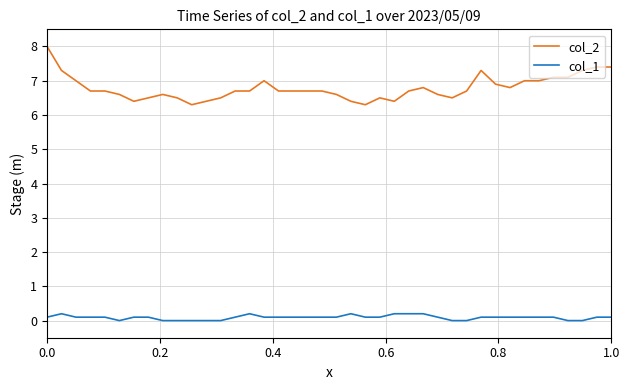

What is the minimum value for col_2?

6.3